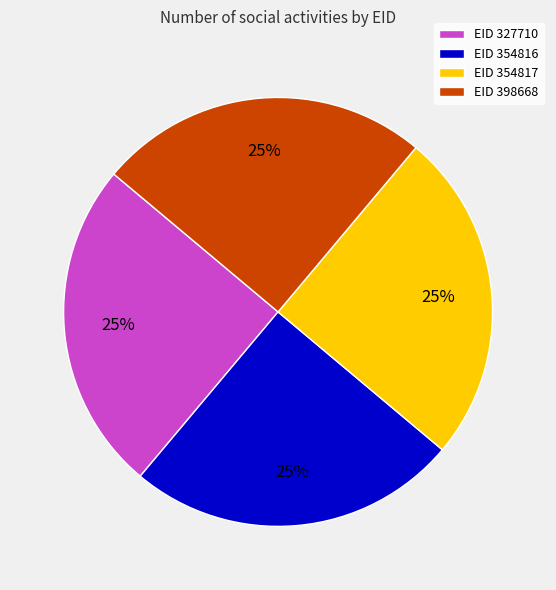

How many slices are in this pie chart?

4